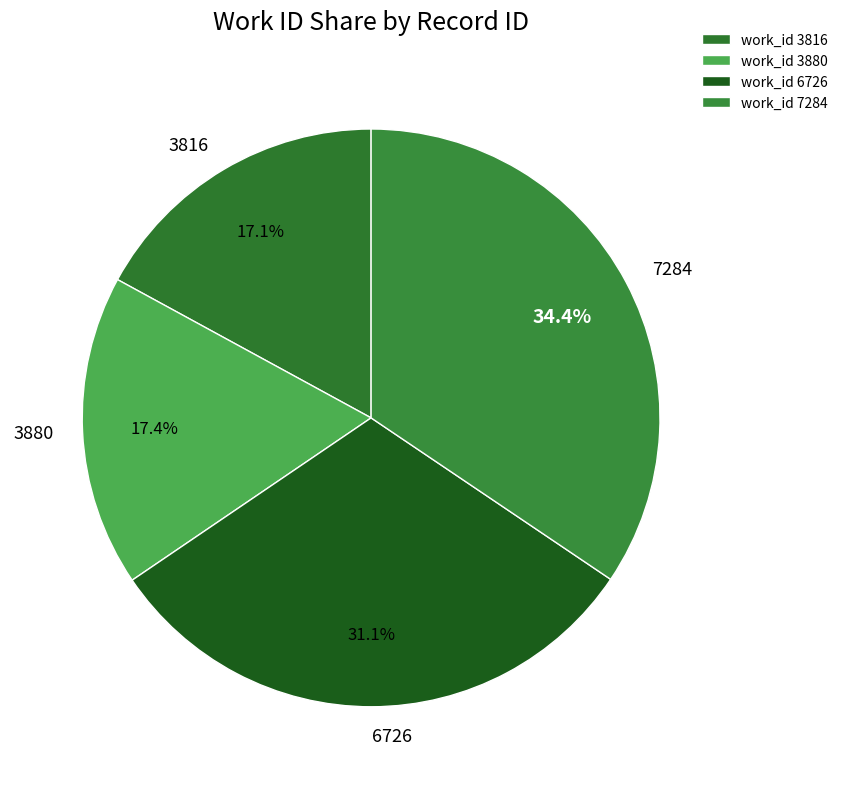

To the nearest percent, what is the difference between the 6726 and 3880 slice percentages?

14%